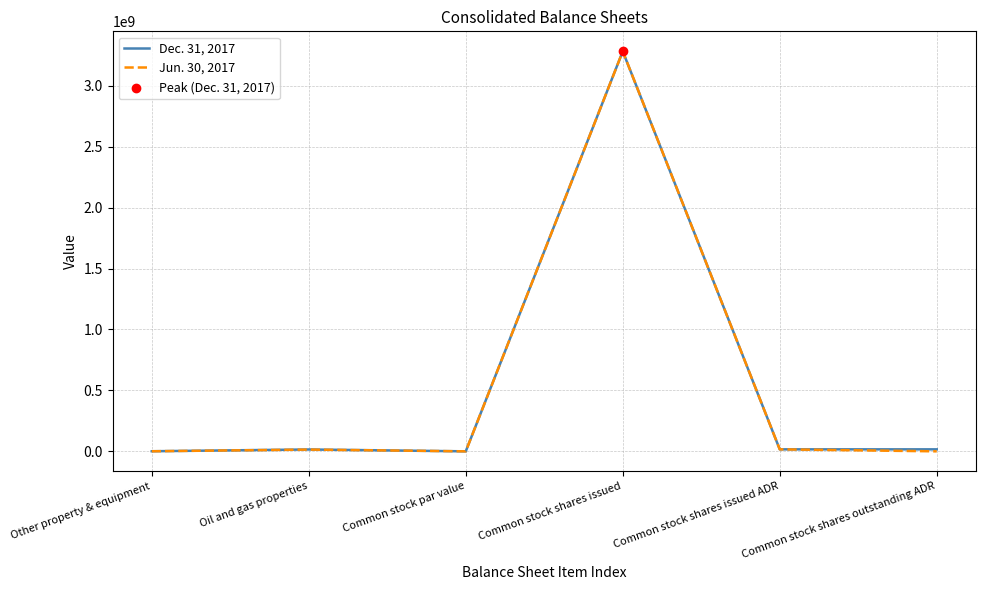

What is the maximum value shown in the chart?

3283000444